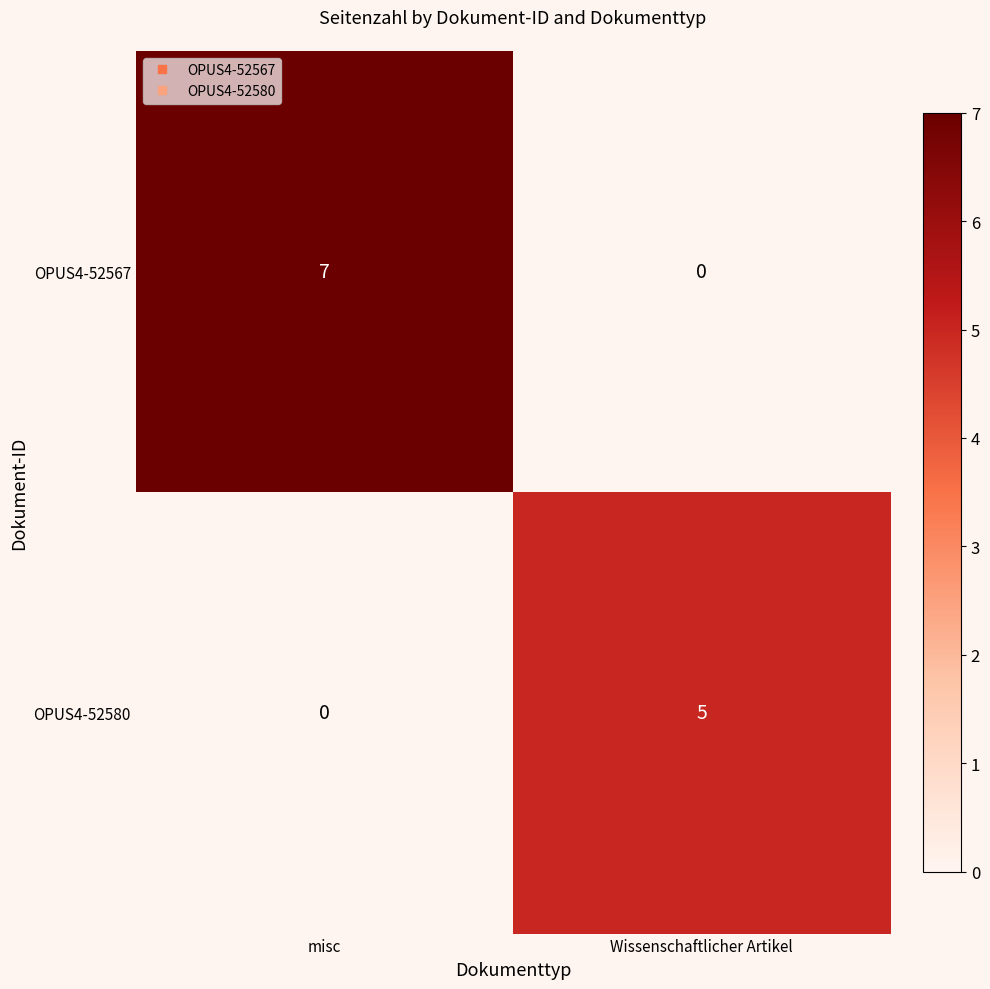

Count the number of data series in this chart.

2